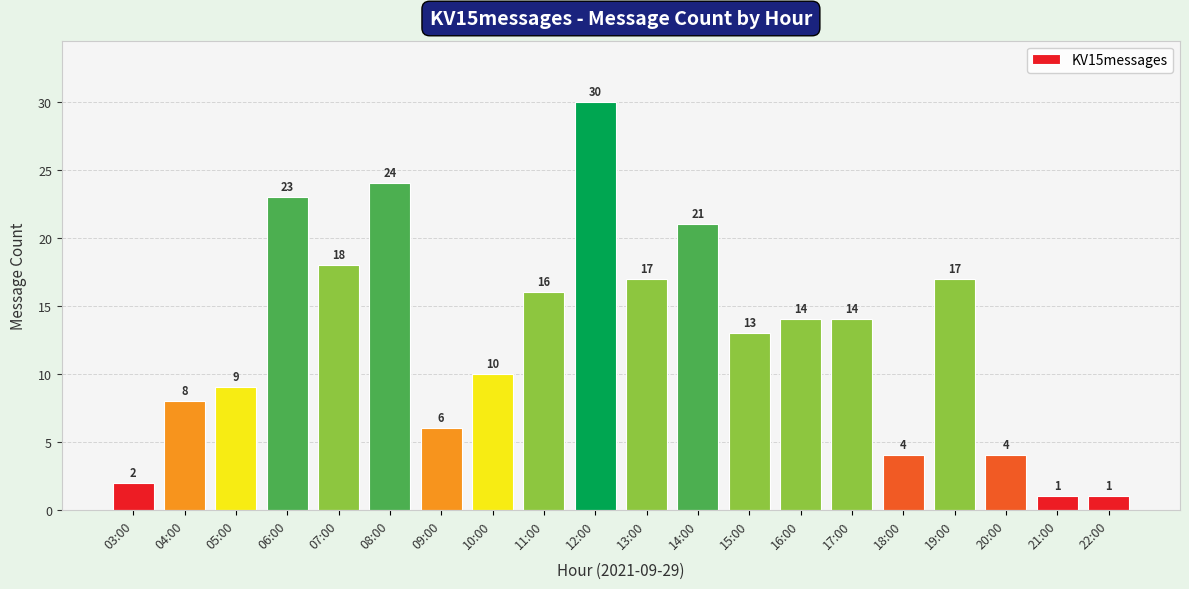

What is the difference between the second highest and second lowest values?

23